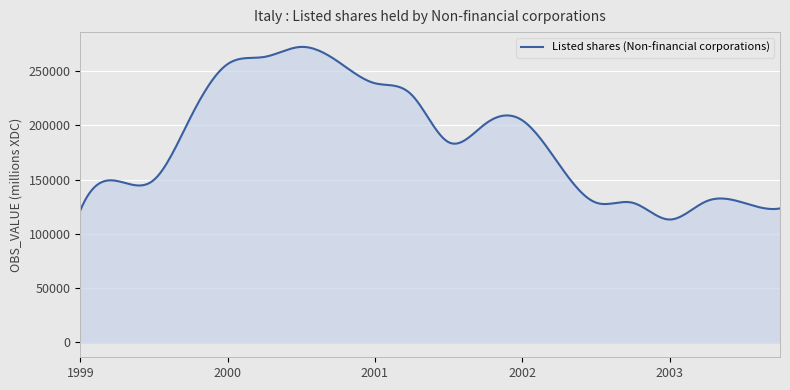

What is the smallest value displayed?

113235.3